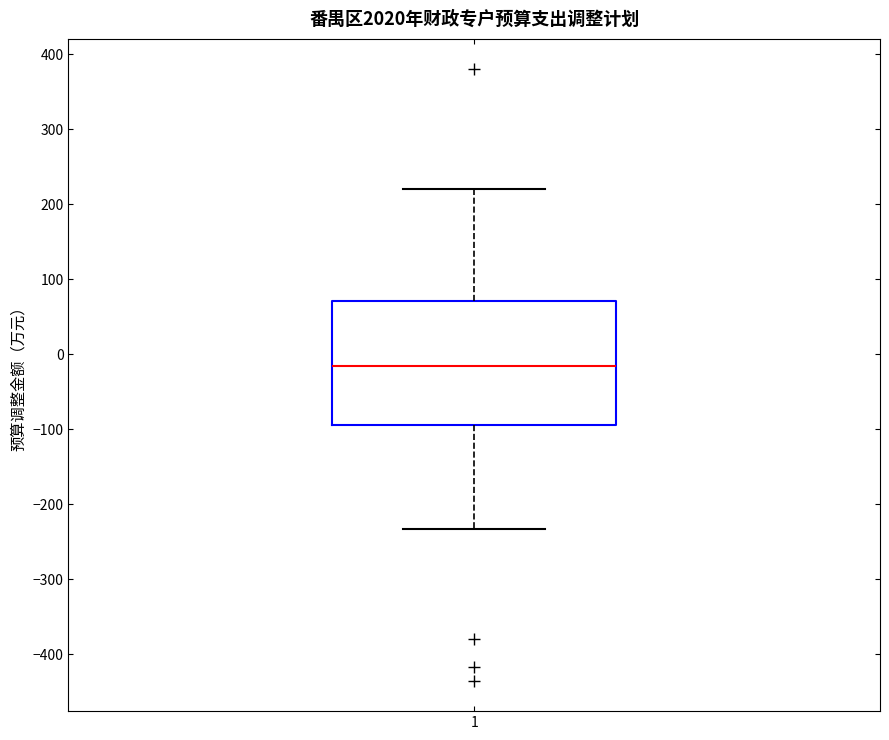

Read this box plot against the y-axis: the position of the median line, the range covered by the box, and the ends of both whiskers. The values are not printed on the chart, so give them approximately, as read against the axis.

median -20, box -90 to 70, whiskers -230 to 220